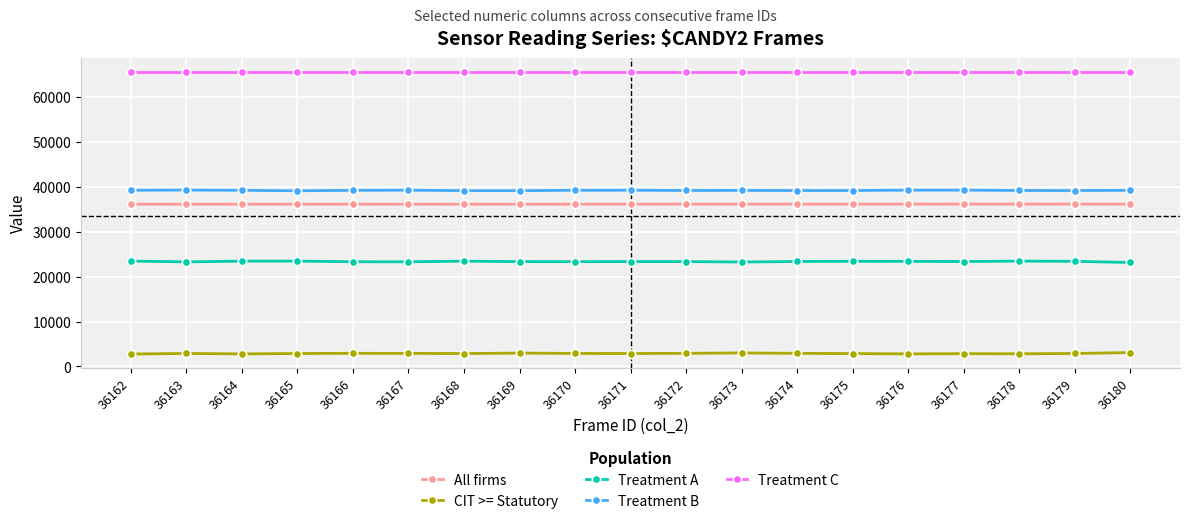

True or false: All firms and Treatment C intersect in this chart.

False